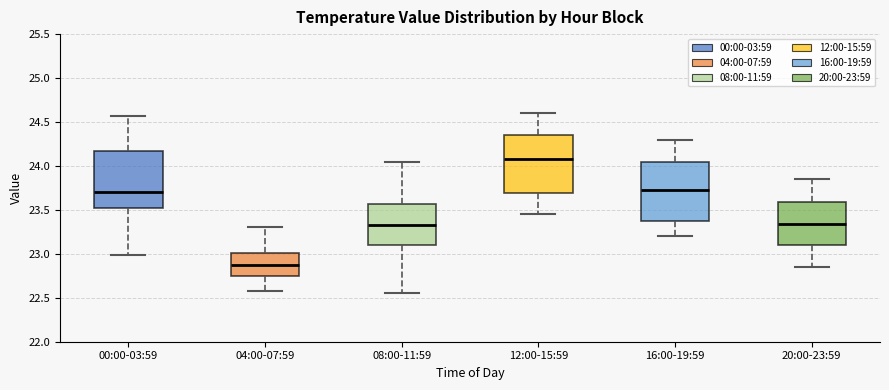

Which box's median line is the lowest?

04:00-07:59